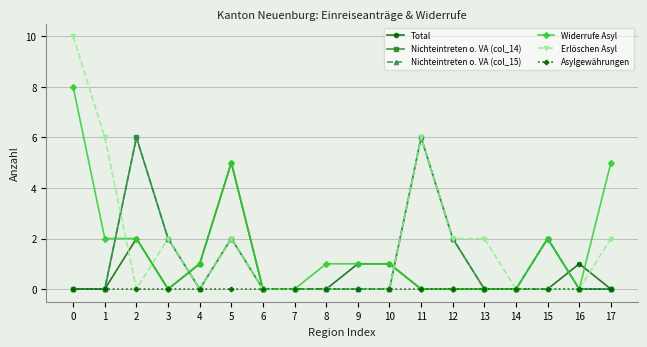

What is the maximum value shown in the chart?

10